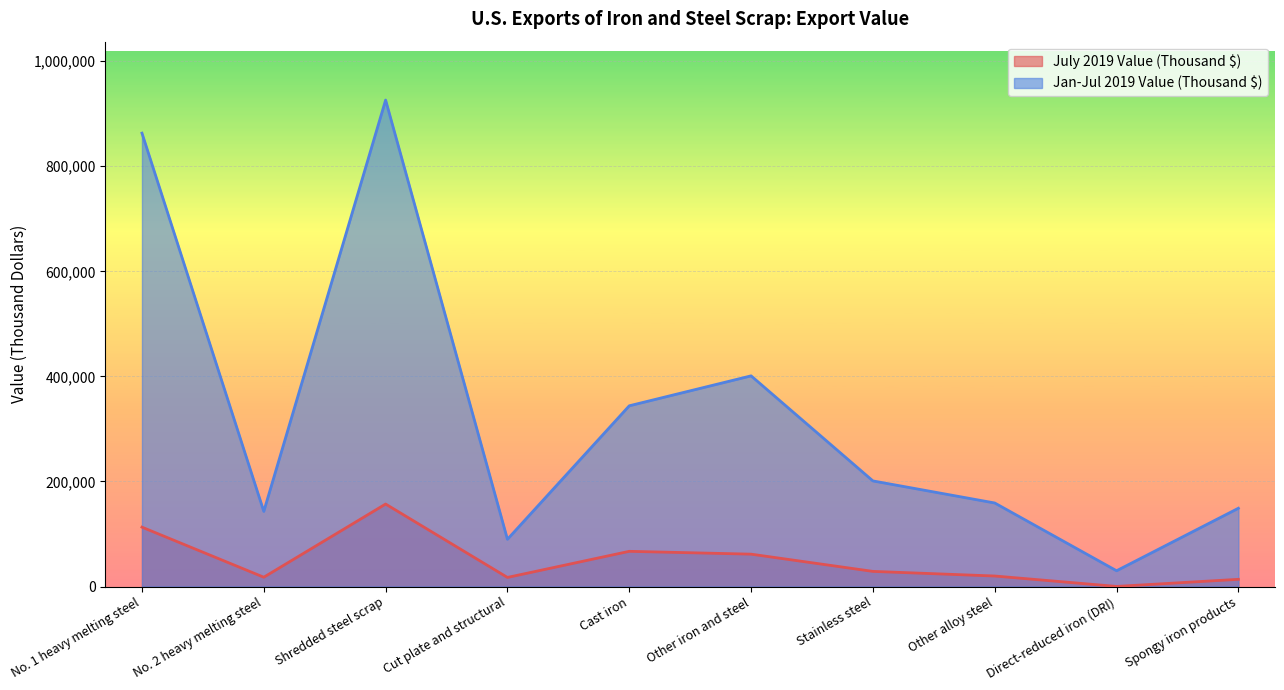

In July 2019 Value (Thousand $), how many points are lower than both neighbors (excluding endpoints)?

3